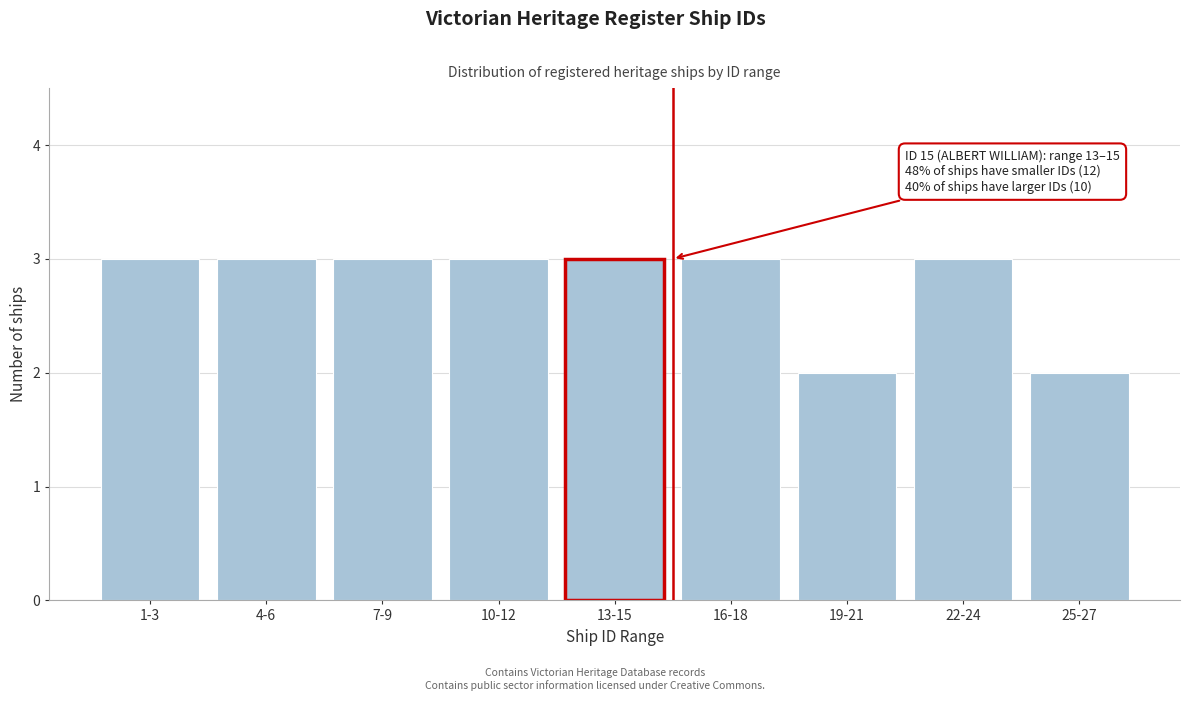

Reading left to right, list all the values displayed in this chart.

1-3=3	4-6=3	7-9=3	10-12=3	13-15=3	16-18=3	19-21=2	22-24=3	25-27=2